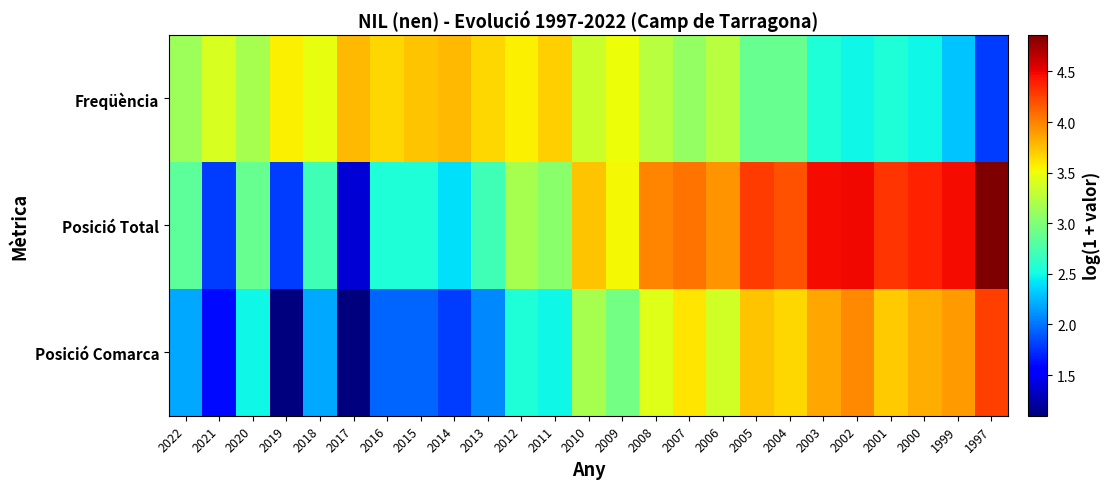

At which category is the sum across all series the highest?

2002